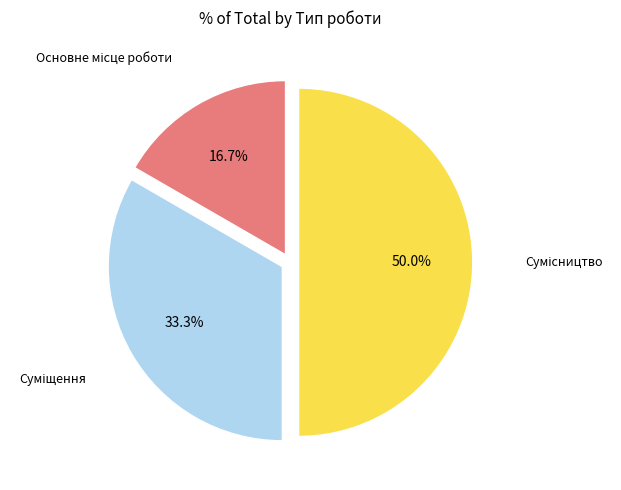

Rank the categories by value from highest to lowest.

Сумісництво, Суміщення, Основне місце роботи